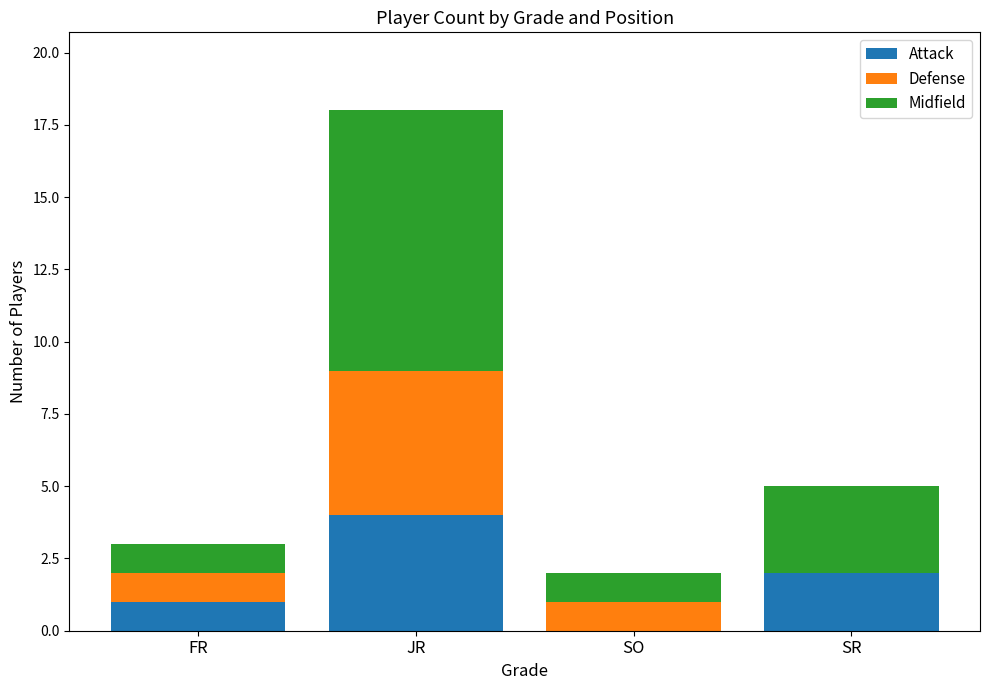

The value of Attack at FR is 0. True or false?

False